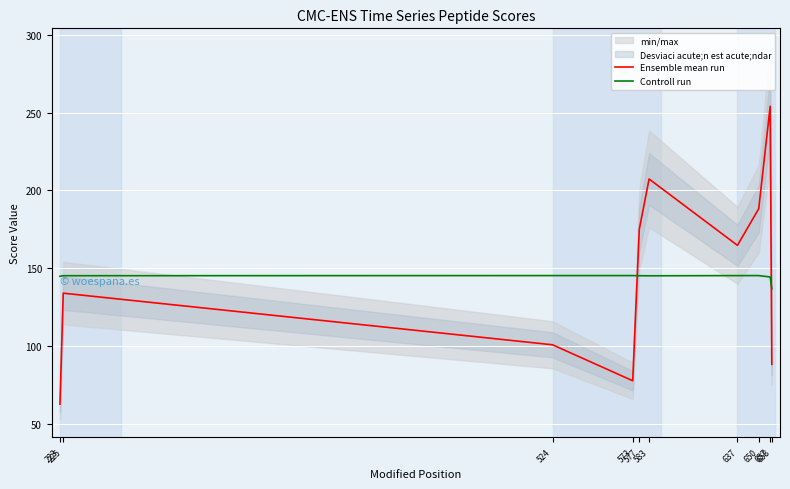

True or false: Ensemble mean run has a value of 114.6 at 650.

False